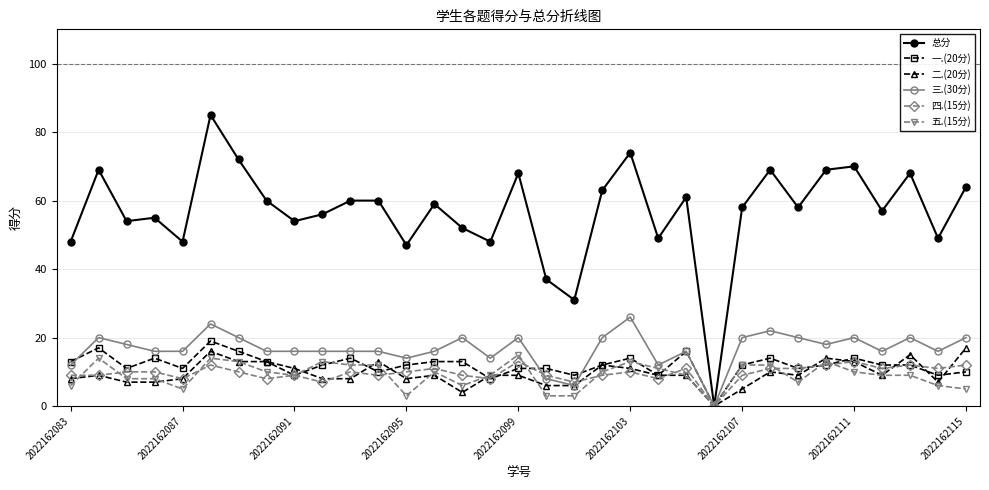

Which series has the largest range (max minus min)?

总分